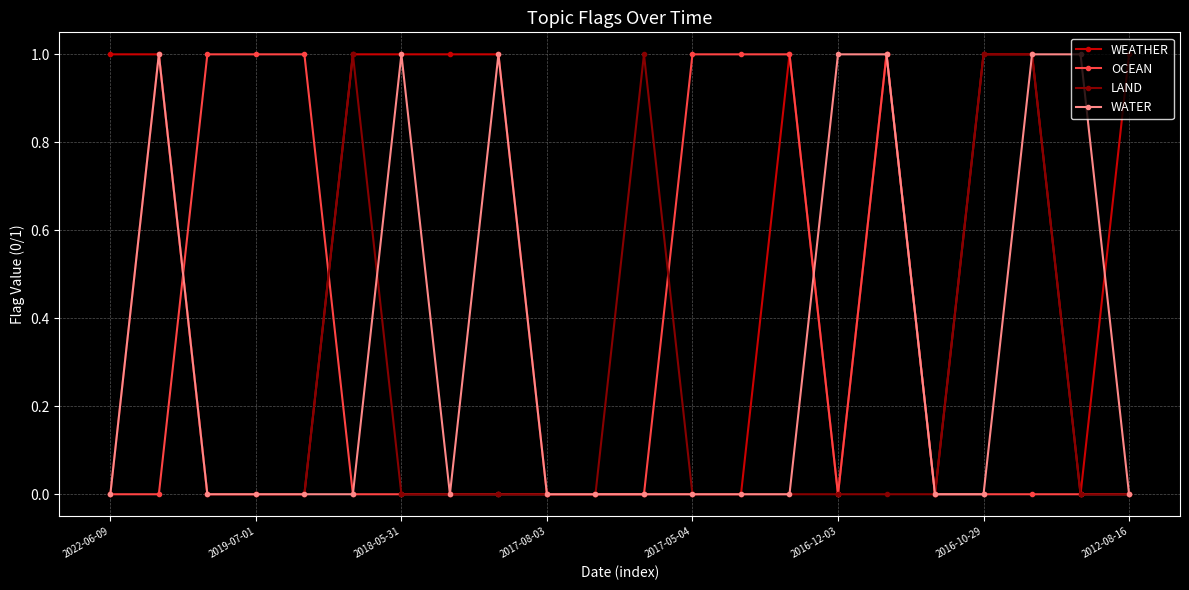

Which series has the largest total across all categories?

WEATHER